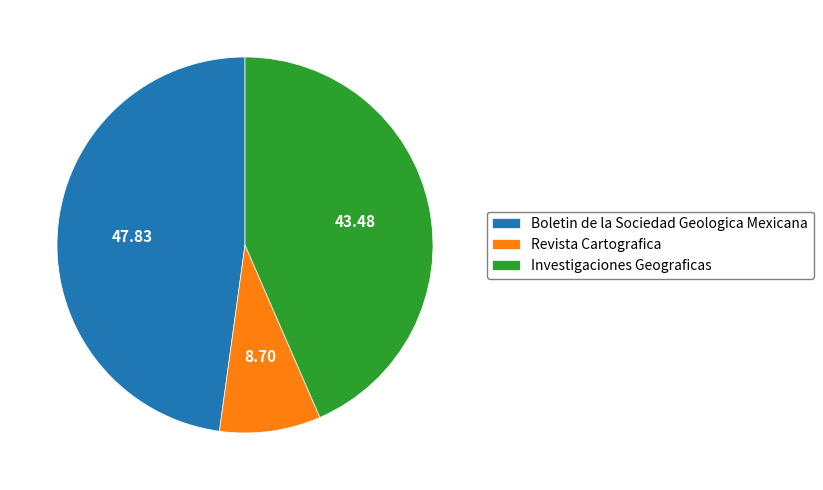

Do Investigaciones Geograficas and Revista Cartografica together represent more than half of the pie?

Yes